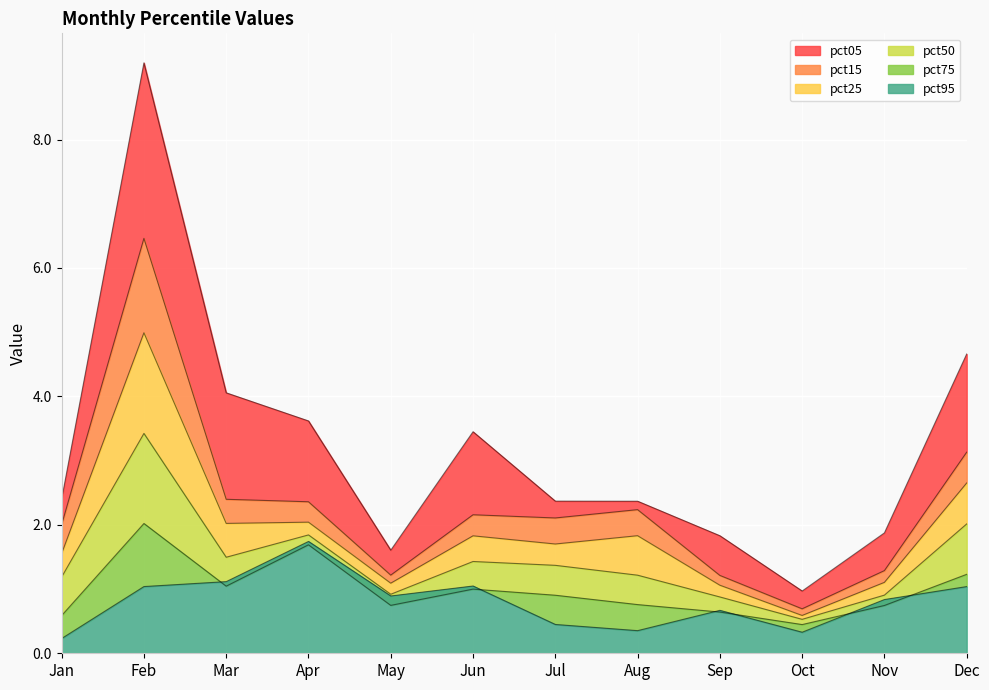

In pct25, how many points are higher than both neighbors (excluding endpoints)?

4